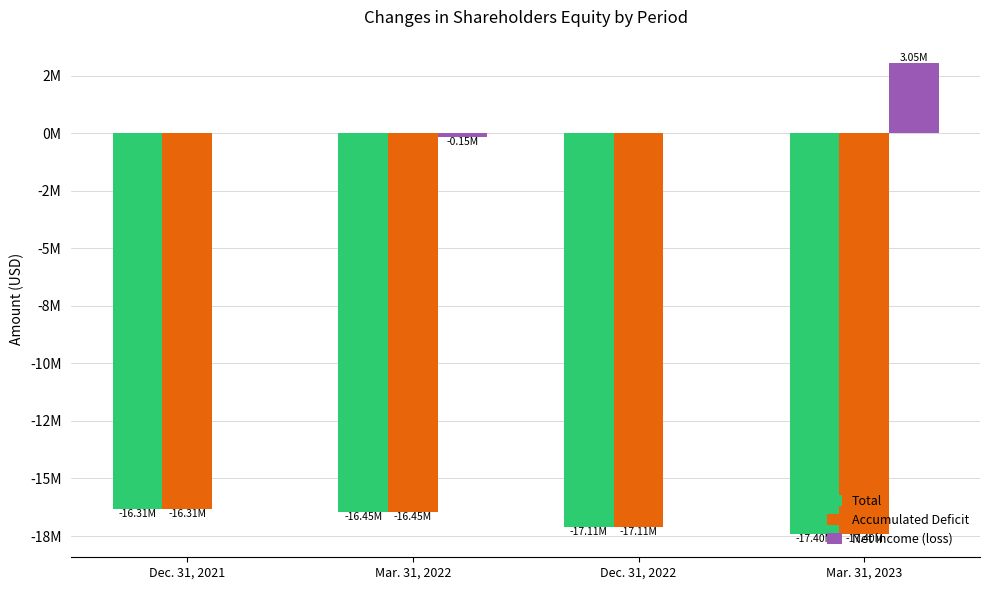

Are the bars horizontal?

No